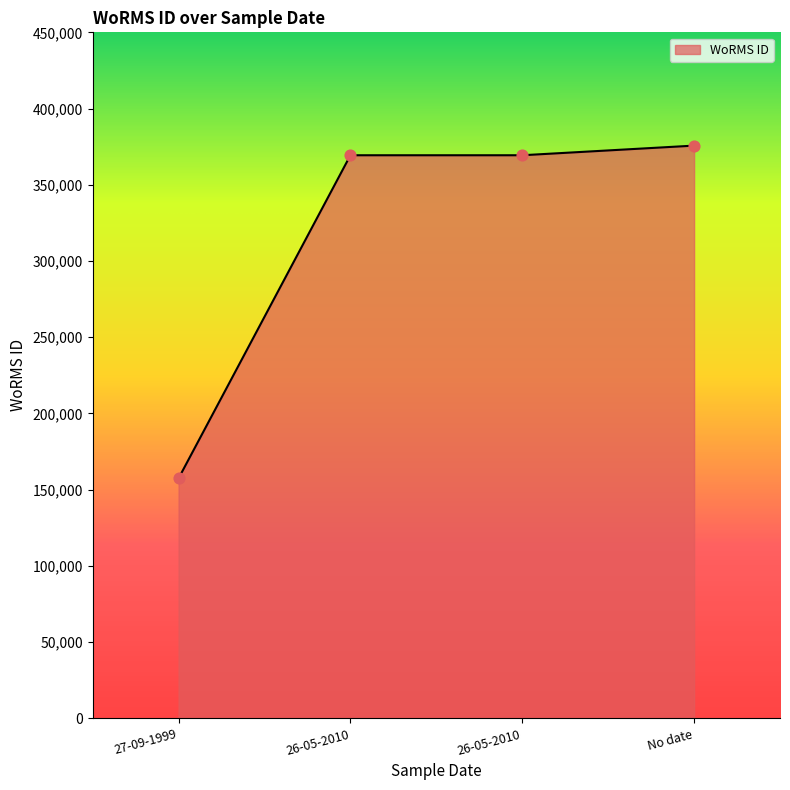

What is the change in value from 27-09-1999 to No date?

+218235